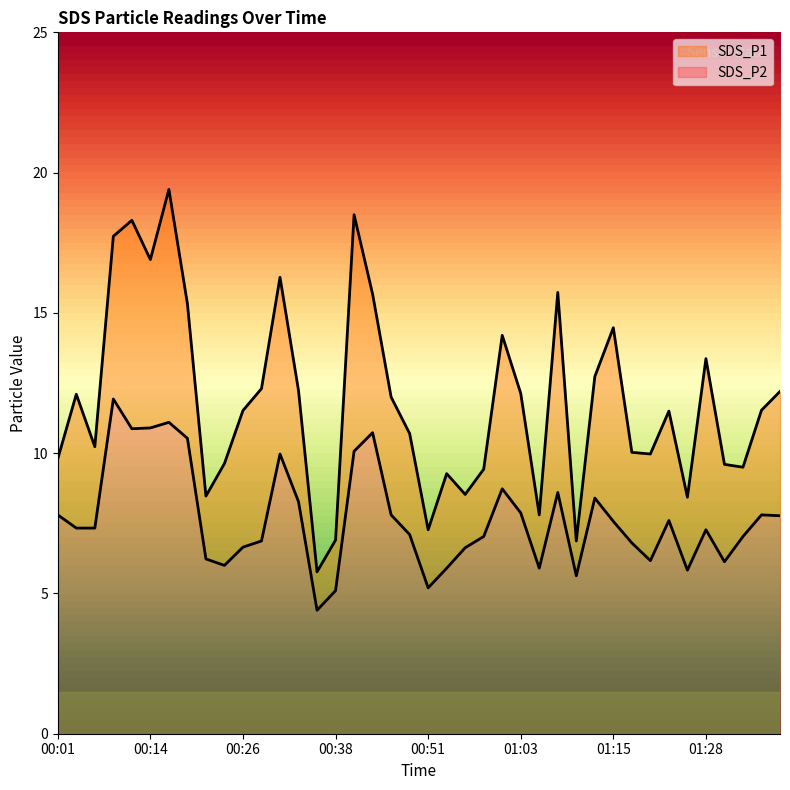

Where is SDS_P1 nearest to the value 12?

00:46